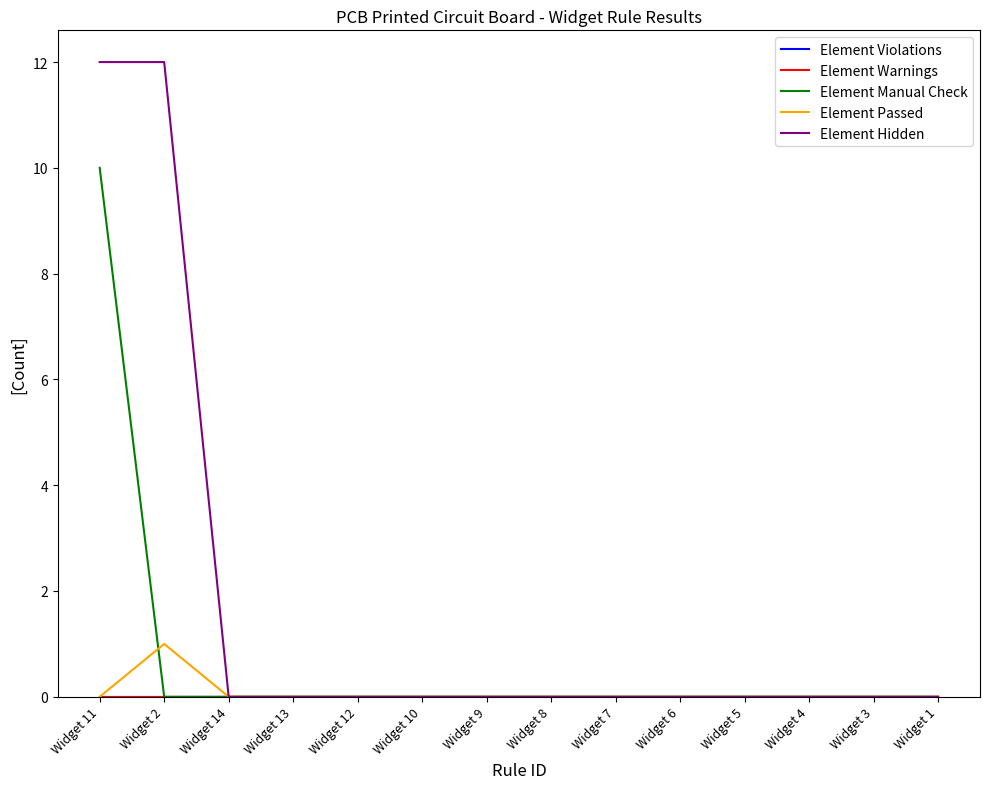

At which label is Element Hidden closest to 6?

Widget 11